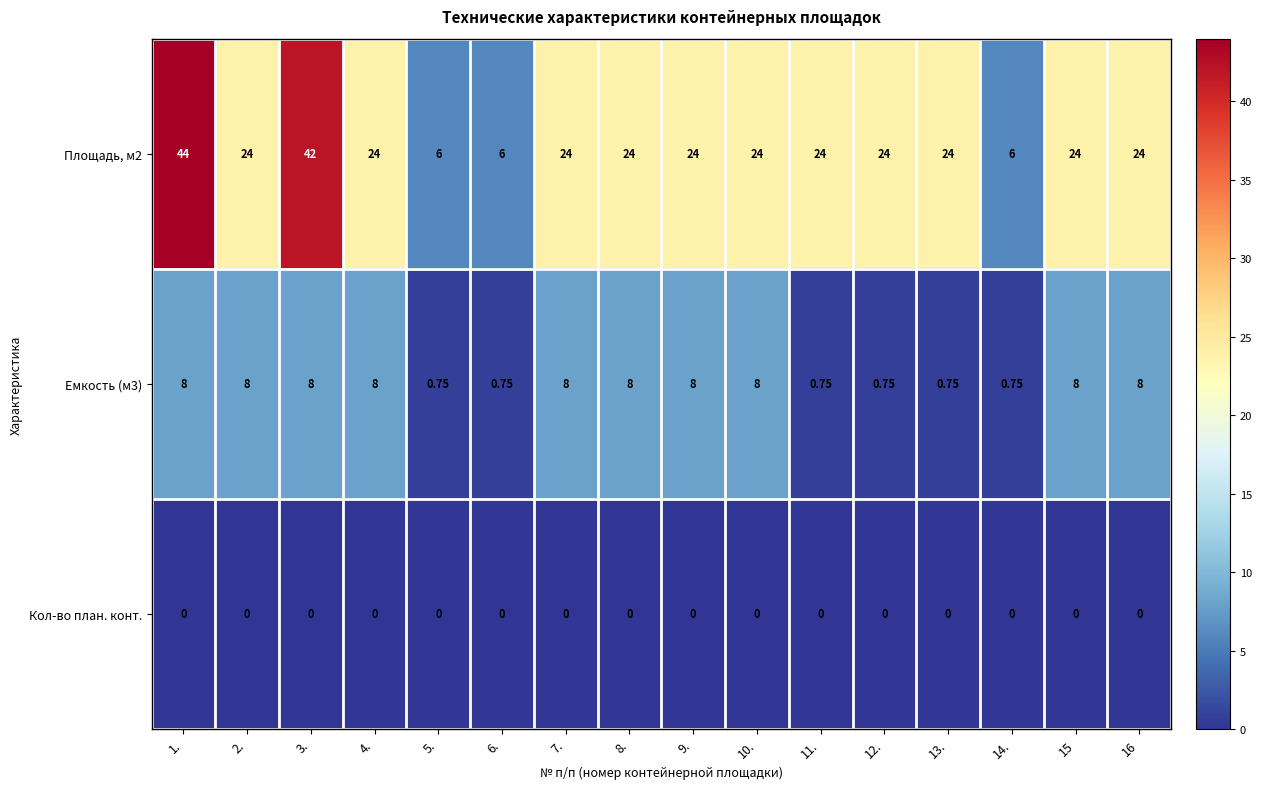

How many series are shown in this chart?

3